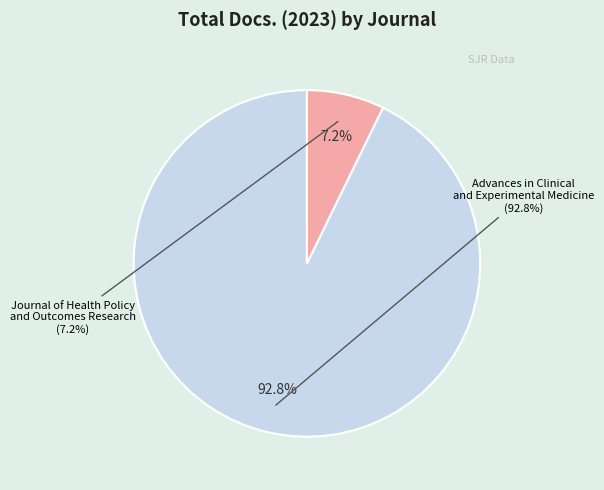

To the nearest percent, what portion does Advances in Clinical and Experimental Medicine represent?

93%